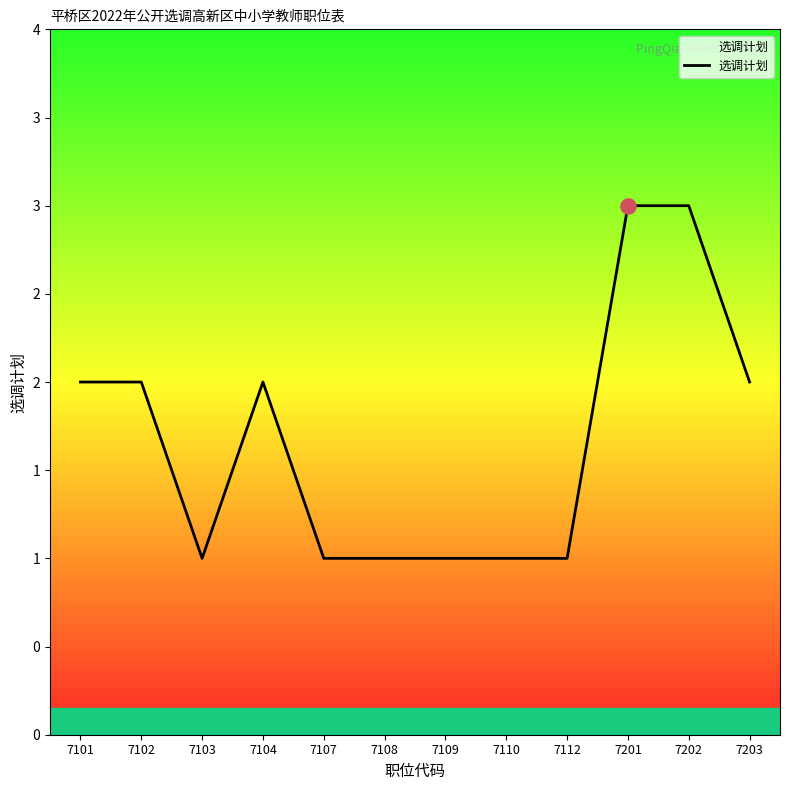

What is the ratio of the value at 7103 to the value at 7202?

0.3